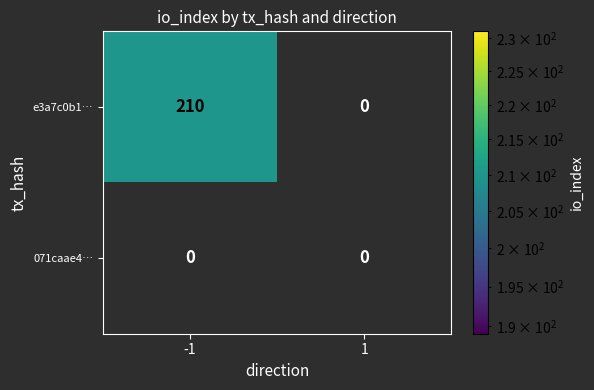

What is the total value across all series at -1?

210